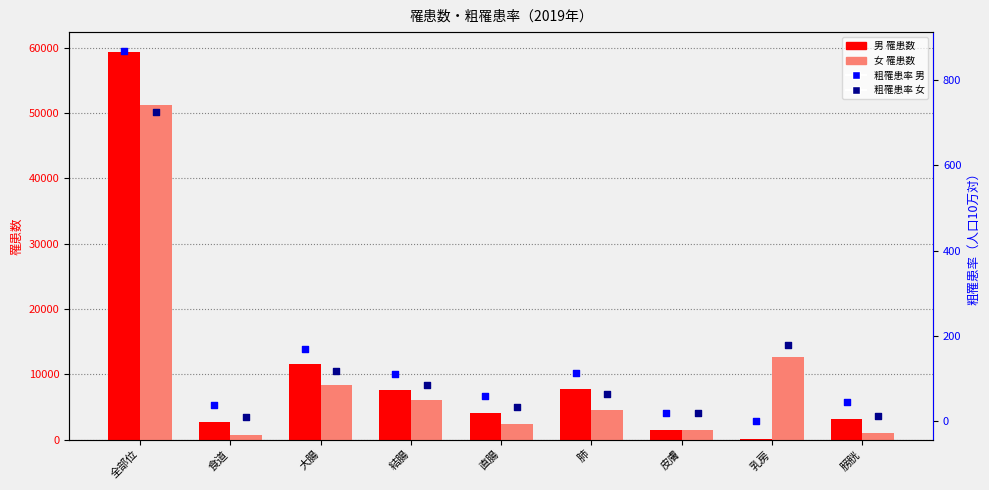

What are all the series names shown in the legend?

男_罹患数, 女_罹患数, 粗罹患率_男, 粗罹患率_女